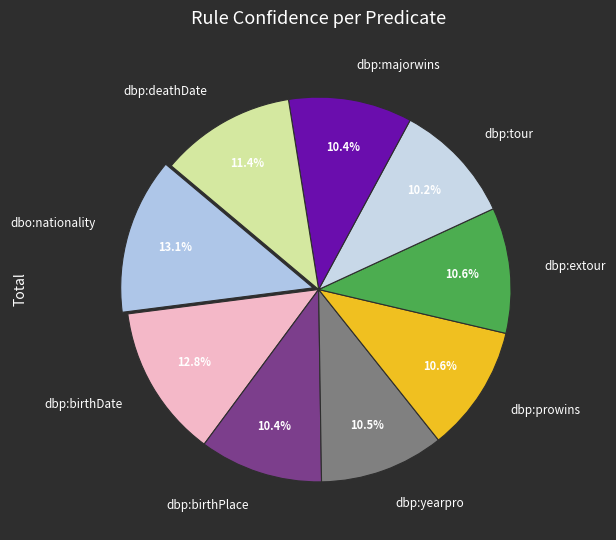

To the nearest percent, what is the difference between the largest and smallest slice percentages?

3%